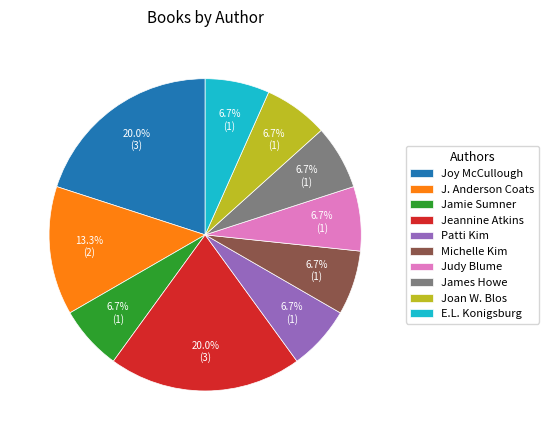

Approximately how many times larger is the value at Michelle Kim compared to James Howe?

1.0